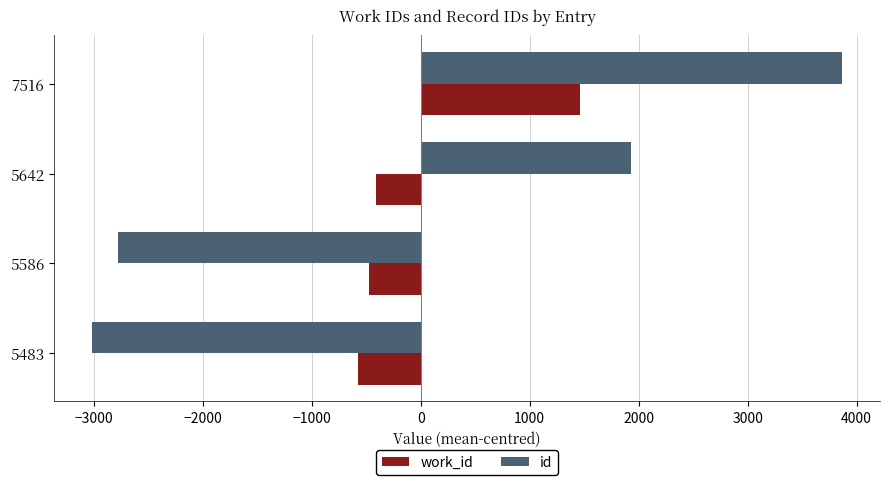

The id series shows 811.9 at 7516. True or false?

False